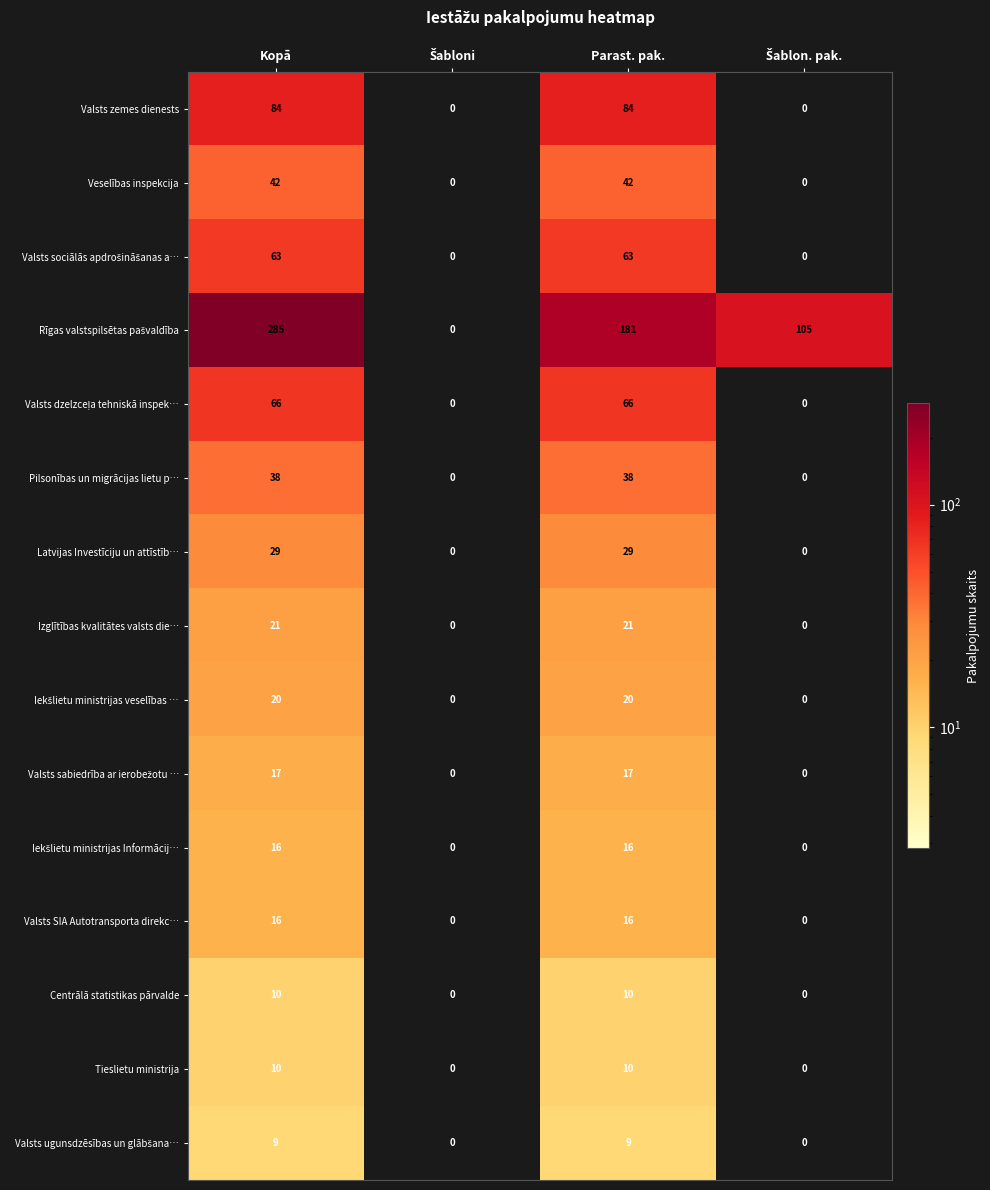

At which category is the sum across all series the highest?

Kopā